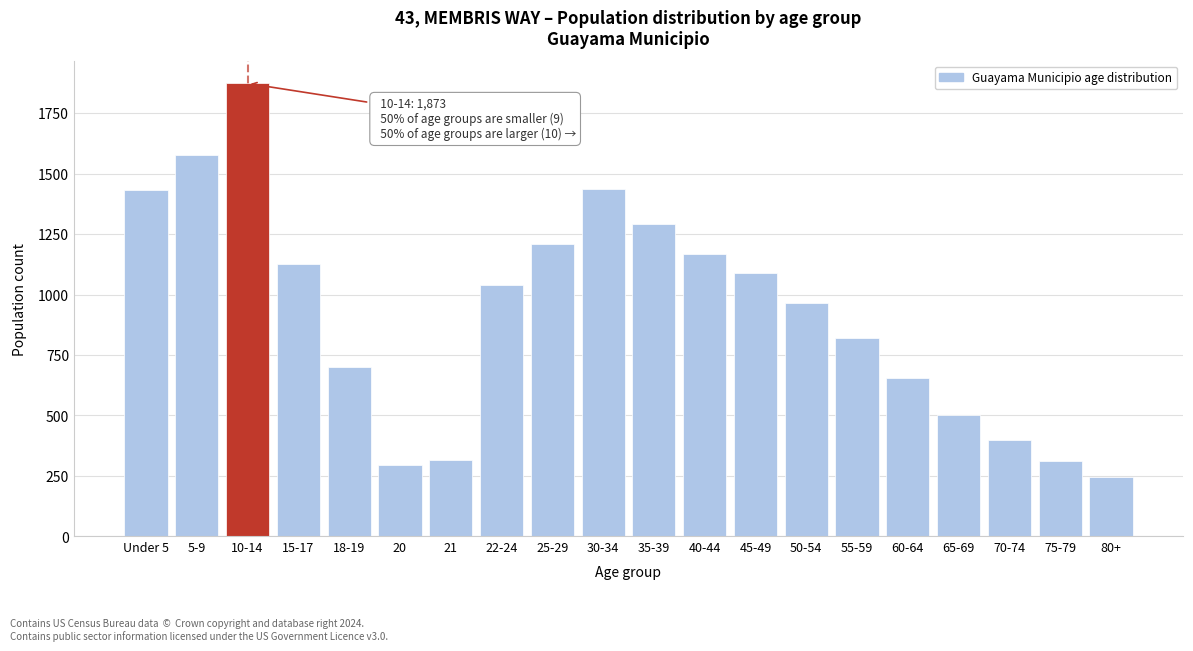

The value at 40-44 is 1168. True or false?

True